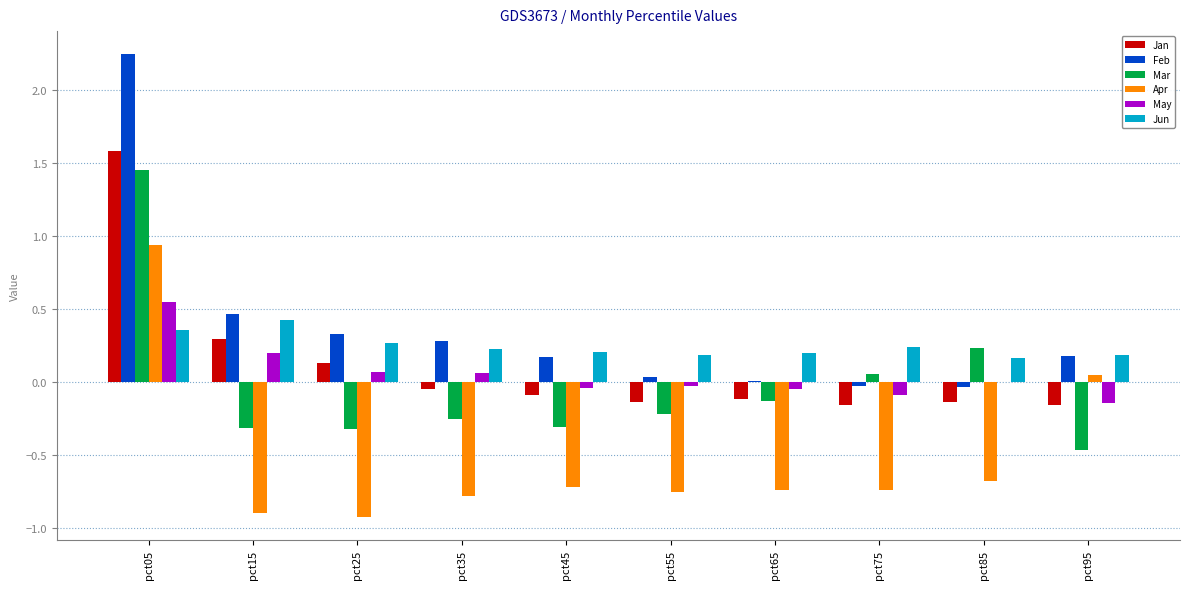

What is the sum of all Apr values?

-5.2